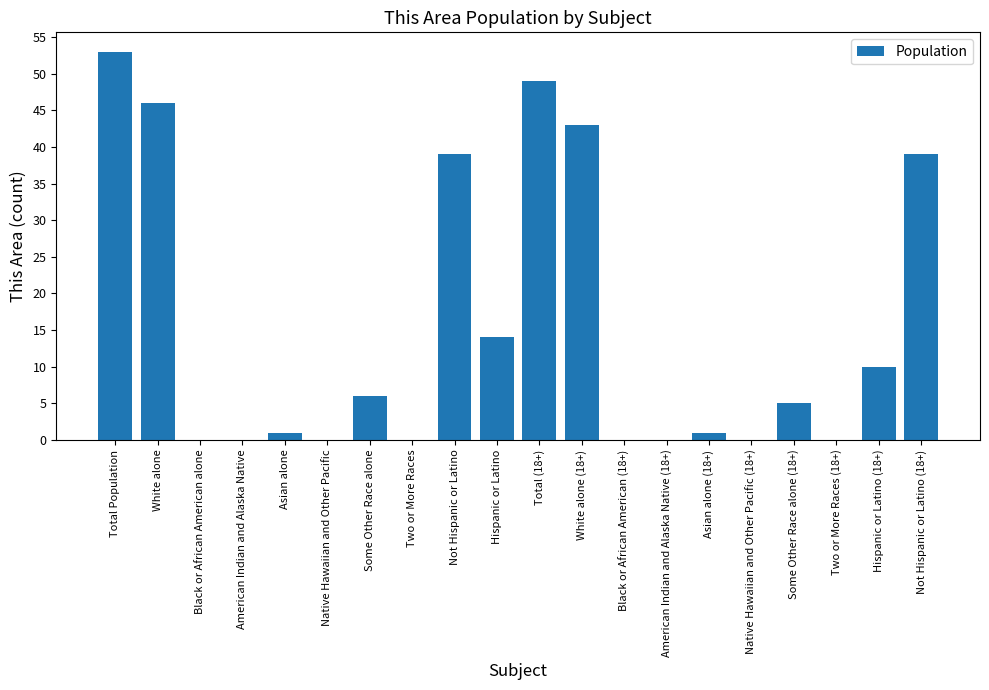

Reading left to right, what are all the values shown in this chart?

Total Population=53	White alone=46	Black or African American alone=0	American Indian and Alaska Native=0	Asian alone=1	Native Hawaiian and Other Pacific=0	Some Other Race alone=6	Two or More Races=0	Not Hispanic or Latino=39	Hispanic or Latino=14	Total (18+)=49	White alone (18+)=43	Black or African American (18+)=0	American Indian and Alaska Native (18+)=0	Asian alone (18+)=1	Native Hawaiian and Other Pacific (18+)=0	Some Other Race alone (18+)=5	Two or More Races (18+)=0	Hispanic or Latino (18+)=10	Not Hispanic or Latino (18+)=39